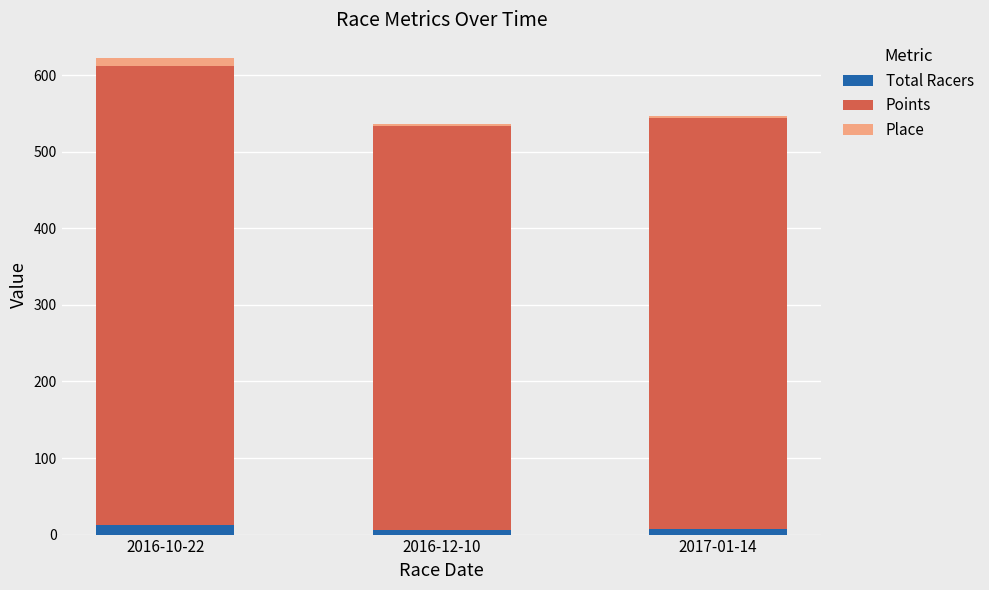

At which category is the sum across all series the highest?

2016-10-22